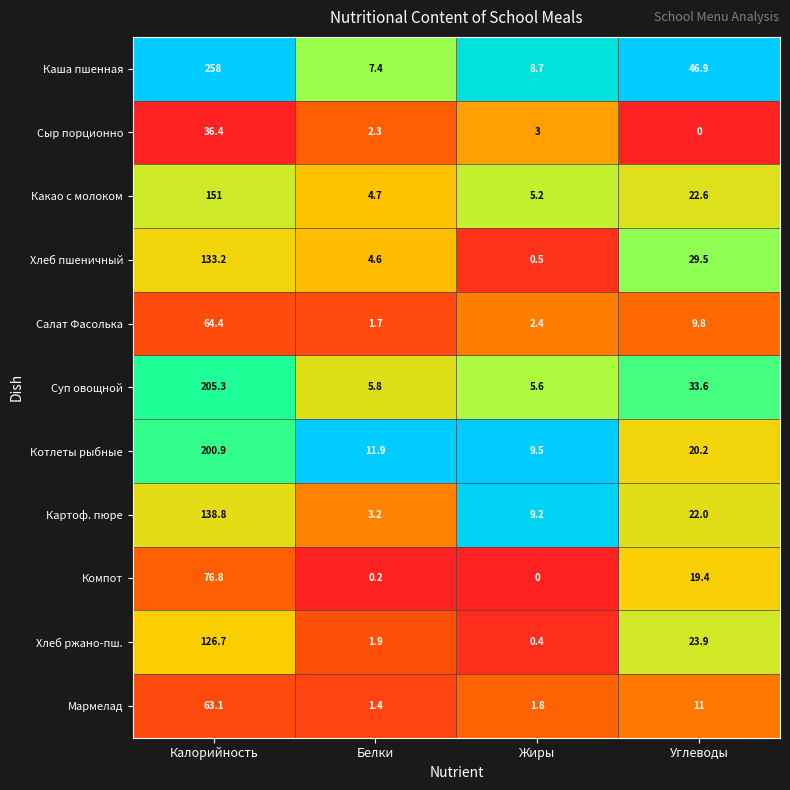

What is the difference between the maximum and minimum values in the Котлеты рыбные series?

191.4